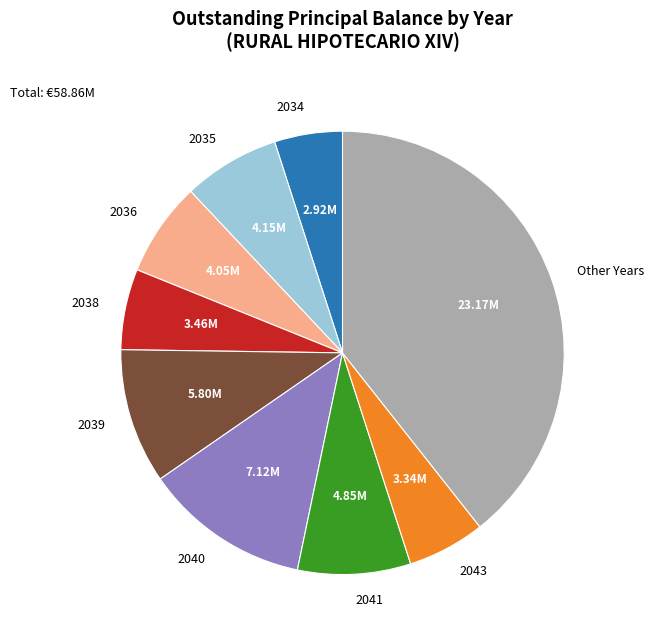

What is the largest slice in the pie chart?

2040